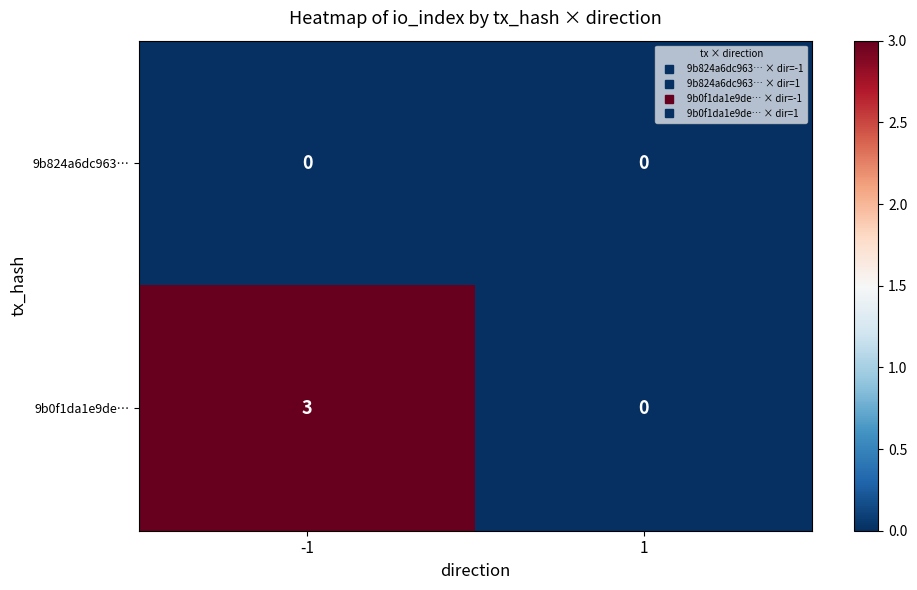

At which category is the sum across all series the highest?

-1